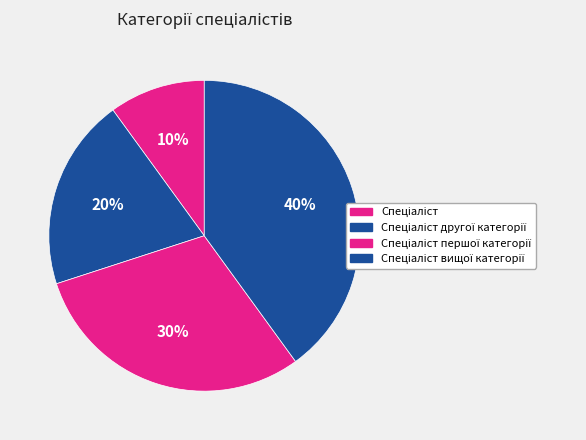

The Спеціаліст slice represents 10% of the pie. True or false?

True